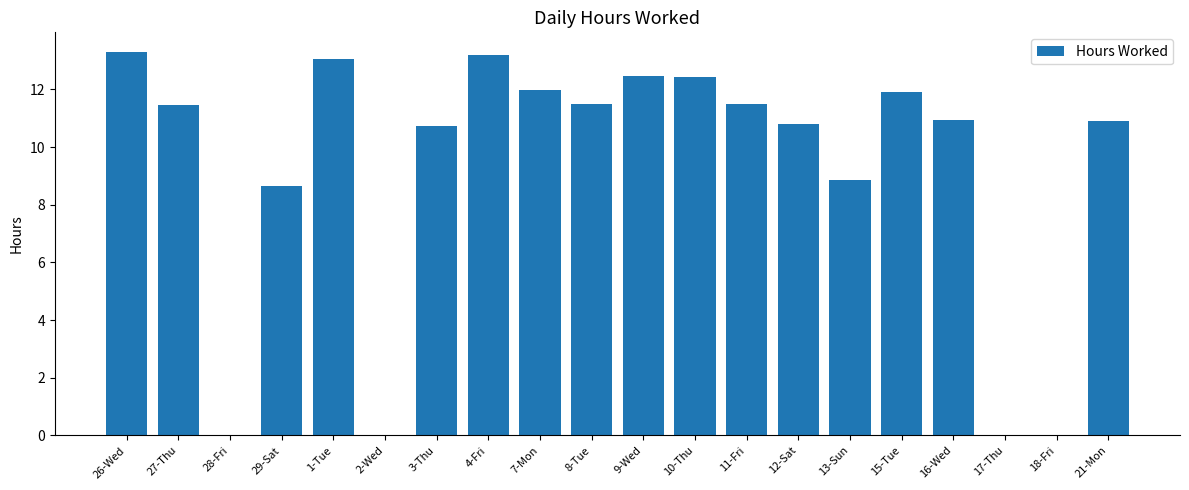

Count the number of data series in this chart.

1